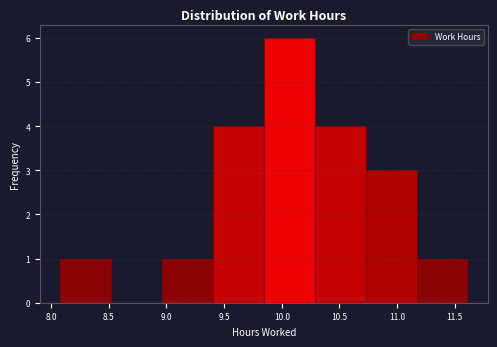

Reading left to right, transcribe this chart: for each bar, give the range it covers on the x-axis and its height. Neither the bar edges nor the heights are printed on the chart, so give them approximately, as read against the axes.

8.10 to 8.50: 1
8.50 to 8.95: 0
8.95 to 9.40: 1
9.40 to 9.85: 4
9.85 to 10.30: 6
10.30 to 10.75: 4
10.75 to 11.15: 3
11.15 to 11.60: 1